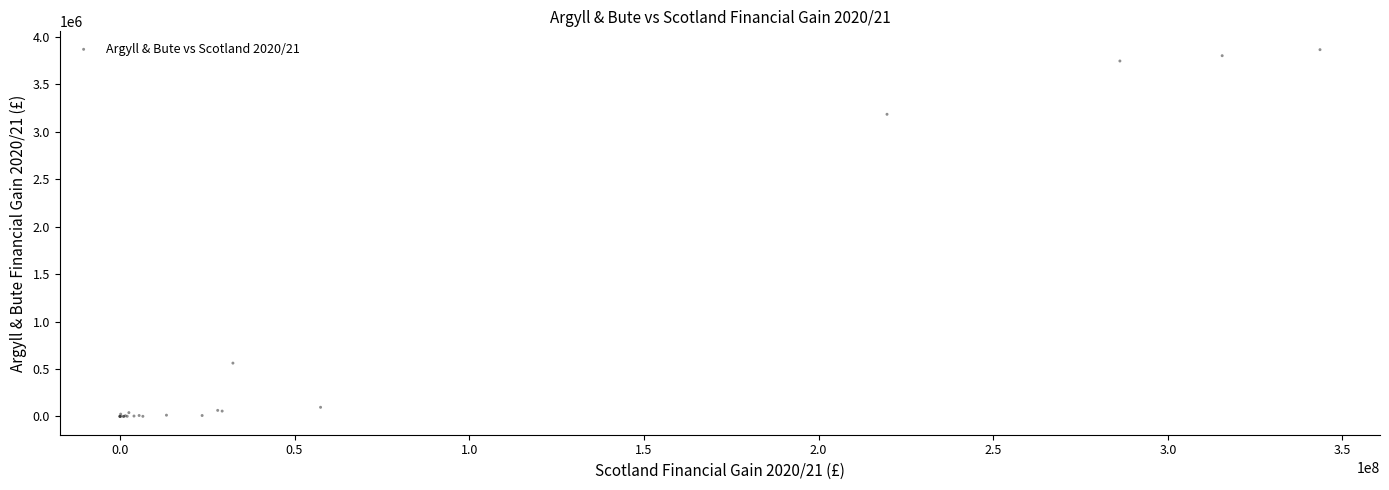

What Y value in the scatter plot is closest to 1932503?

3183996.2